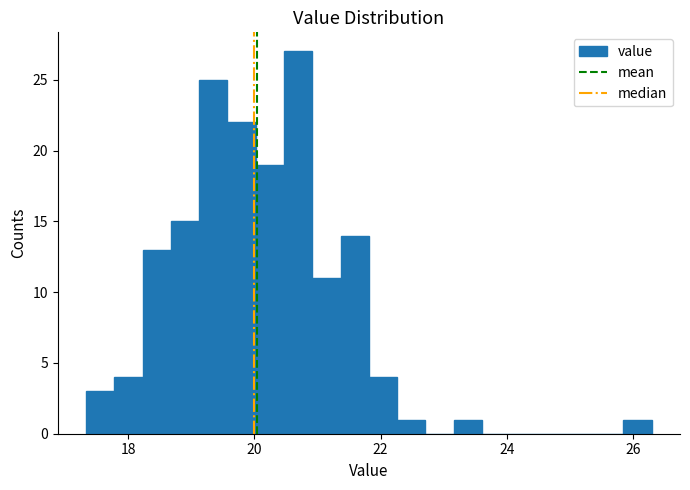

Around what value on the x-axis is the tallest bar? Give the approximate position of its centre, as read against the axis.

20.6